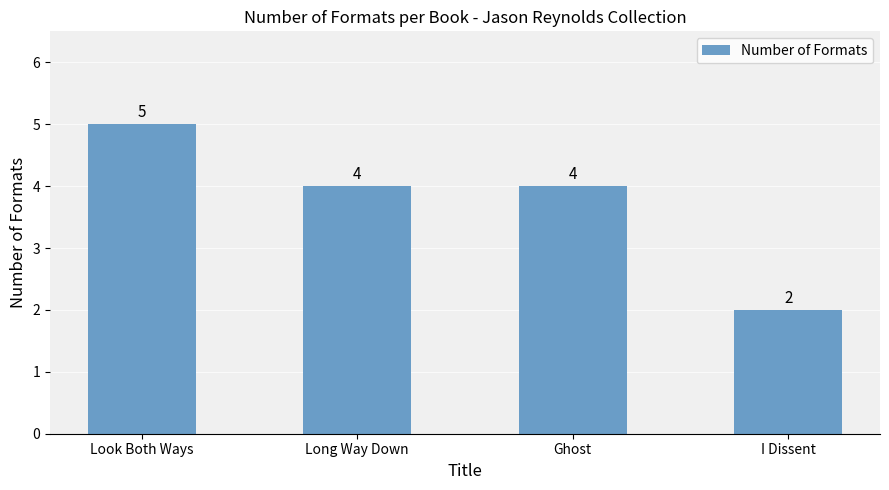

The chart shows a value of 4 at Ghost. True or false?

True